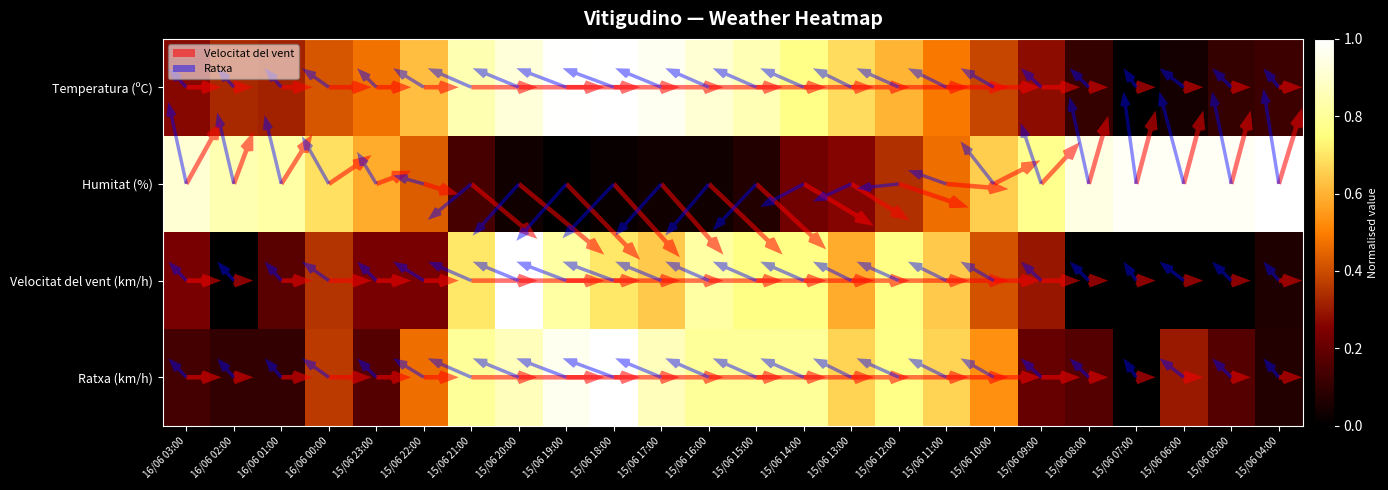

Which series has the largest range (max minus min)?

Temperatura (ºC)